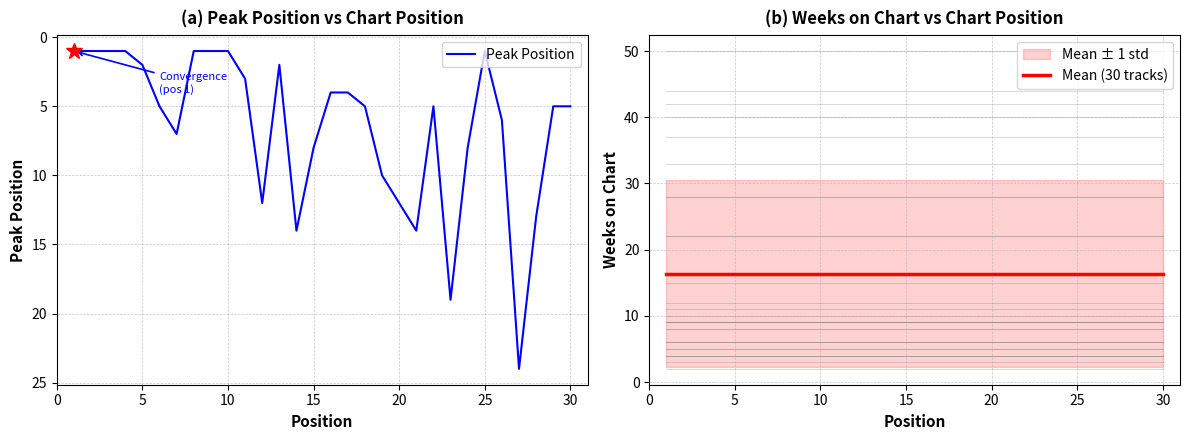

What is the highest value of the Peak Position series?

24